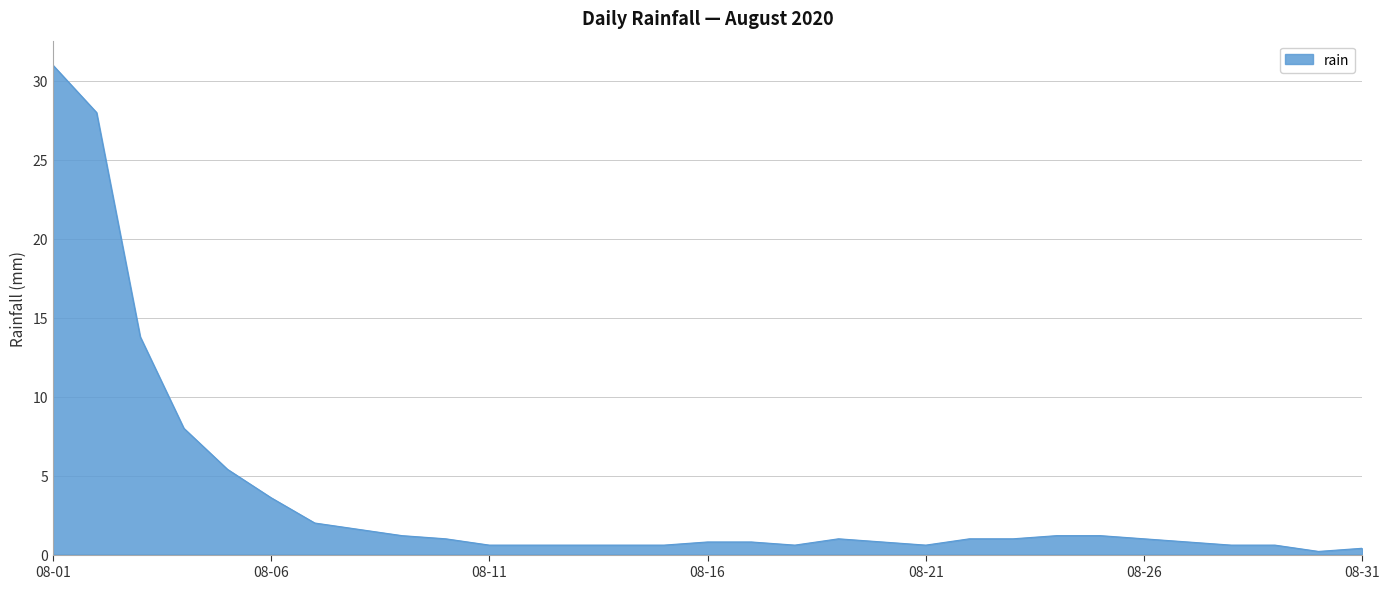

What is the difference between the maximum and minimum values?

30.8